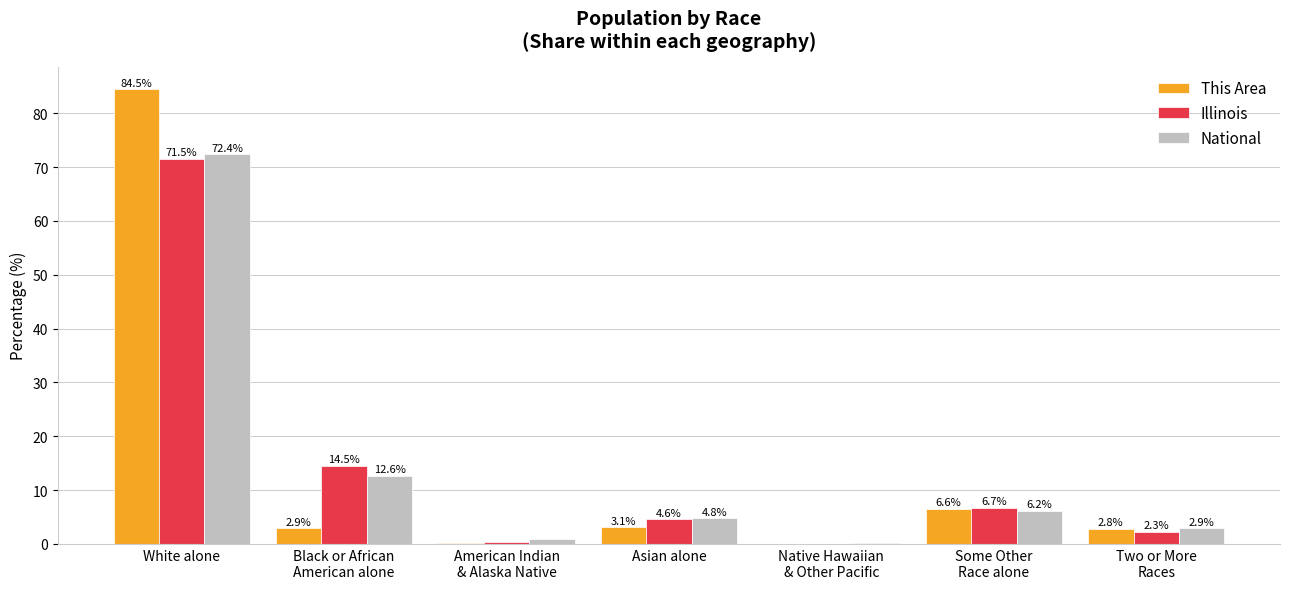

What value does the National series have at Some Other
Race alone?

6.2